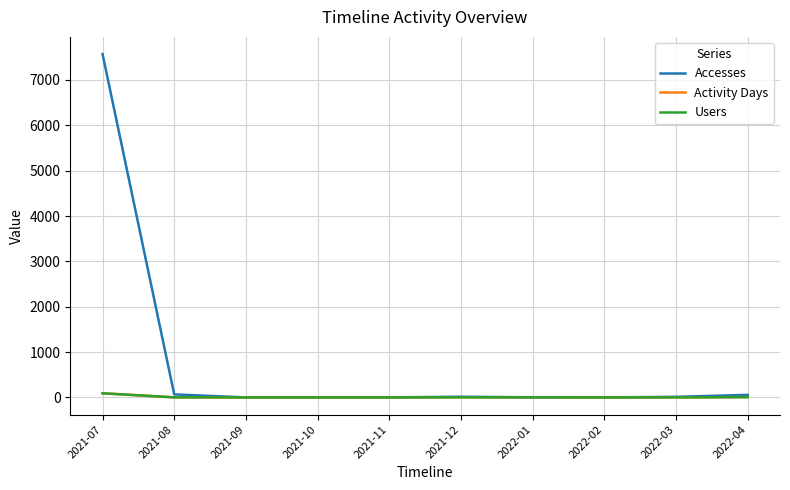

Is it true that Users equals 0 at 2021-09?

True